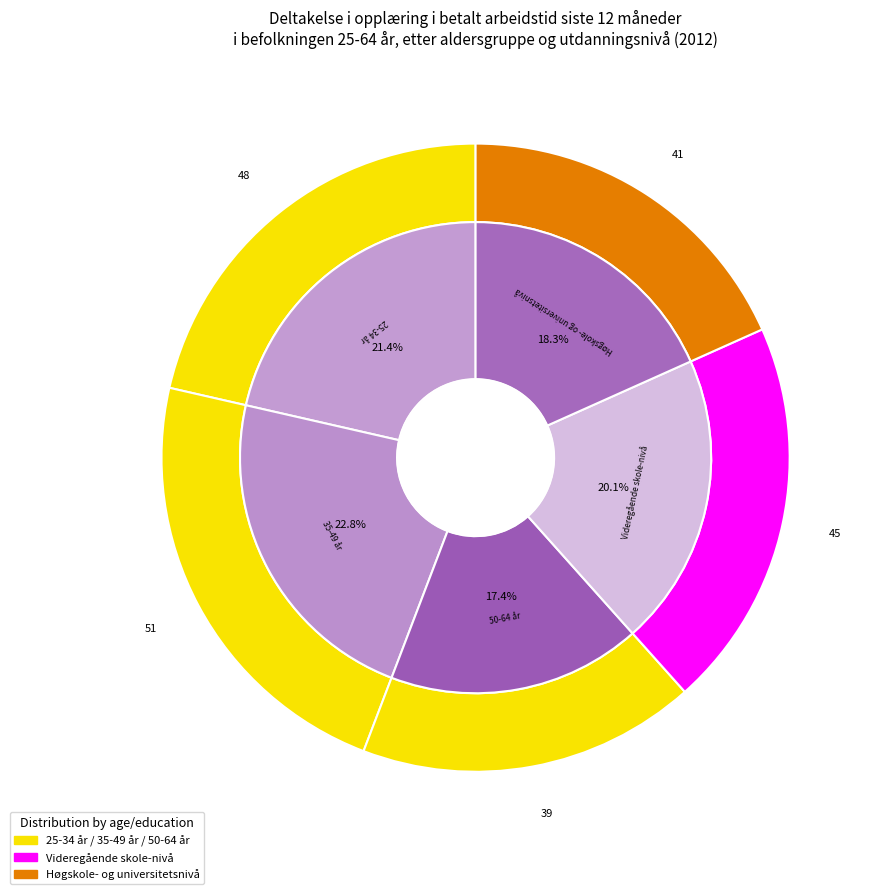

To the nearest percent, what is the difference between the largest and smallest slice percentages?

5%